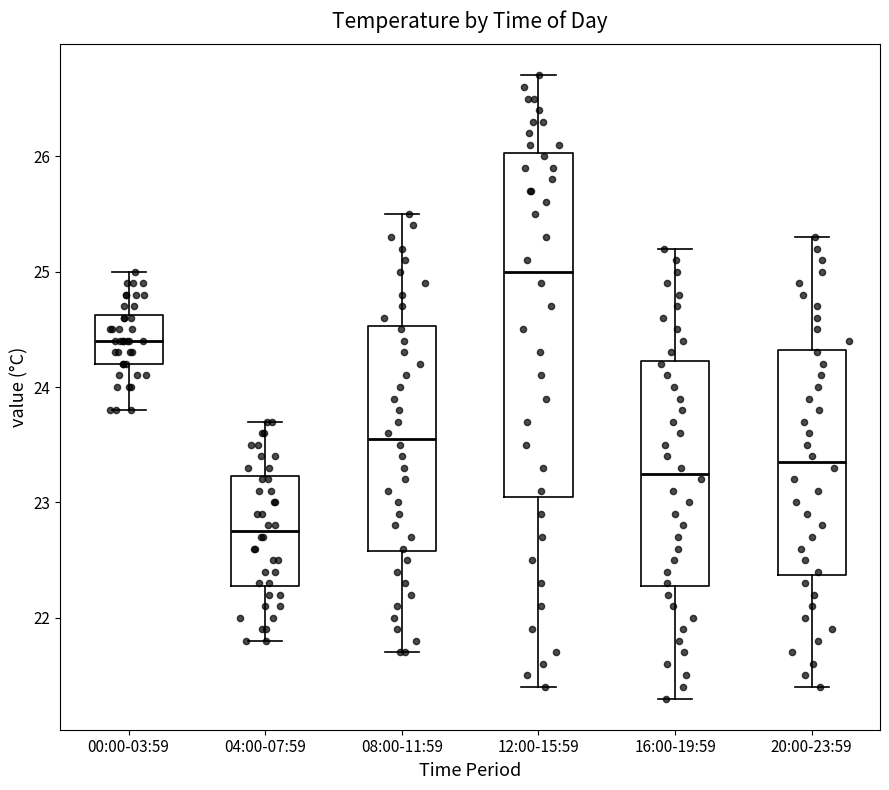

Which box's median line is the highest?

12:00-15:59